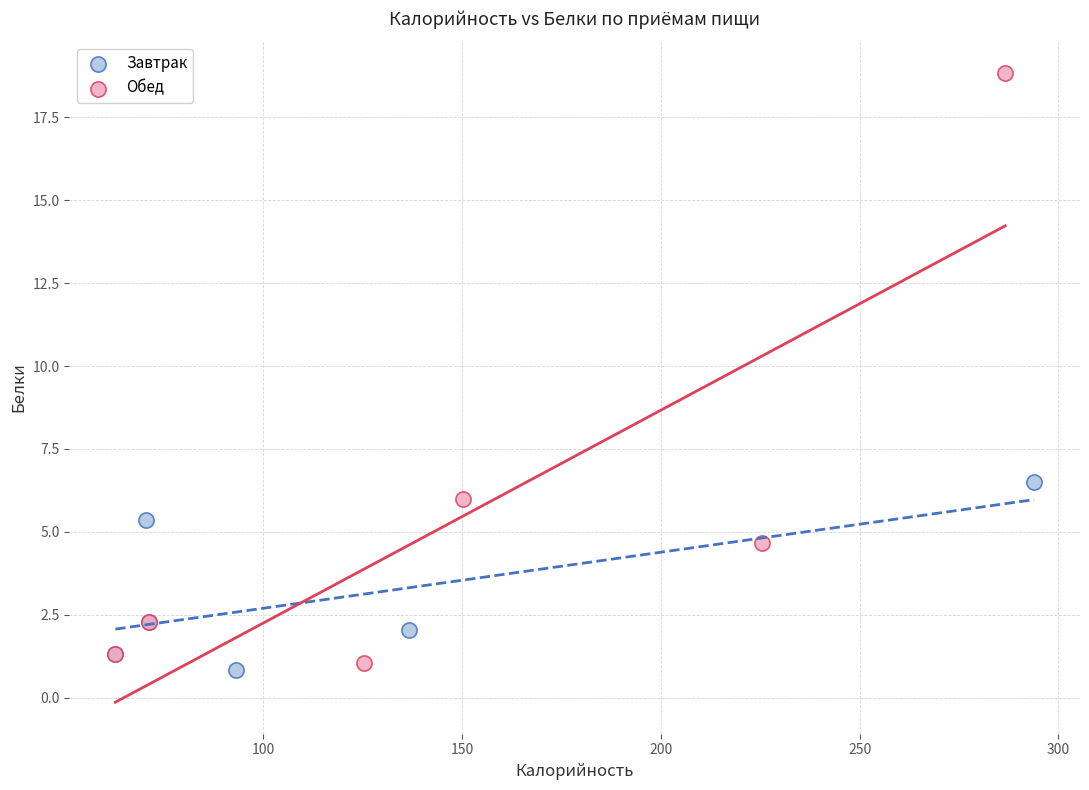

Which series has the largest Y range (max minus min)?

Обед